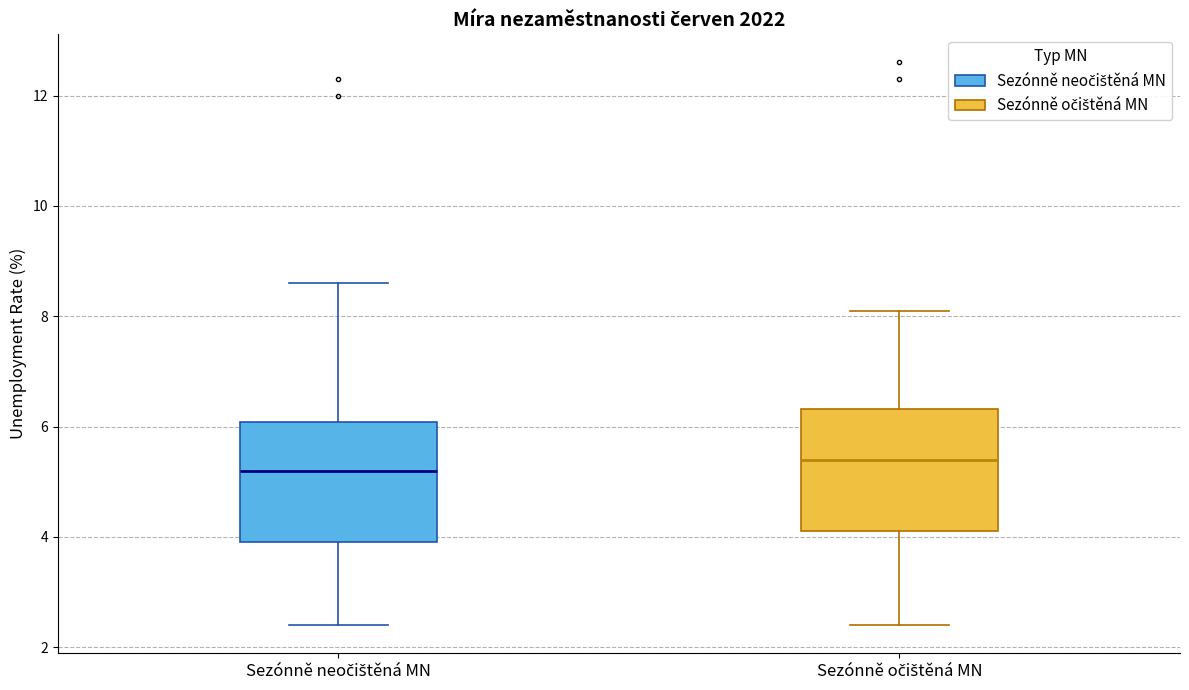

Which box has the lowest median line?

Sezónně neočištěná MN